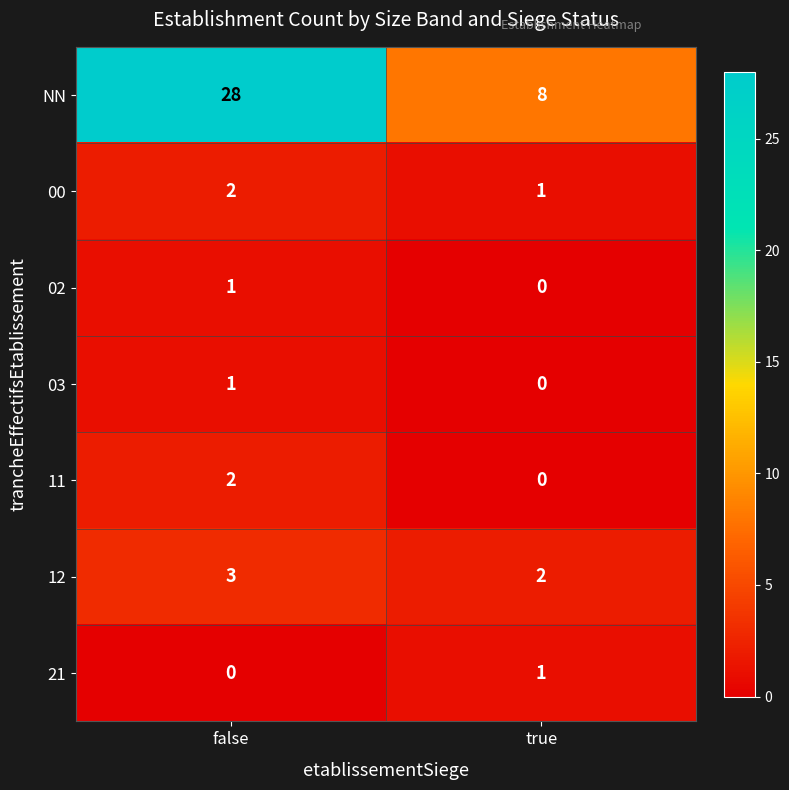

Reading left to right, transcribe all the data shown in this chart.

NN: false=28	true=8
00: false=2	true=1
02: false=1	true=0
03: false=1	true=0
11: false=2	true=0
12: false=3	true=2
21: false=0	true=1